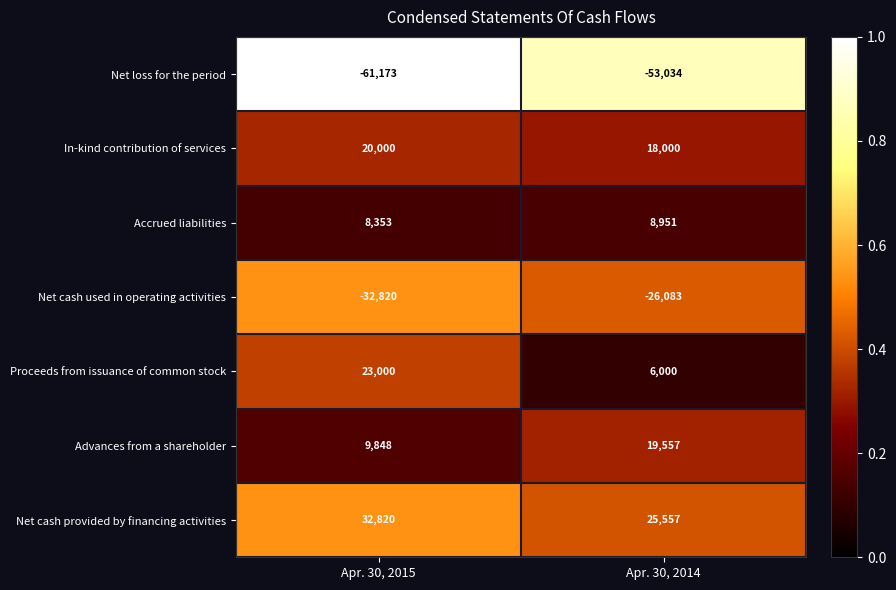

What is the difference between the Accrued liabilities values at Apr. 30, 2014 and Apr. 30, 2015?

598